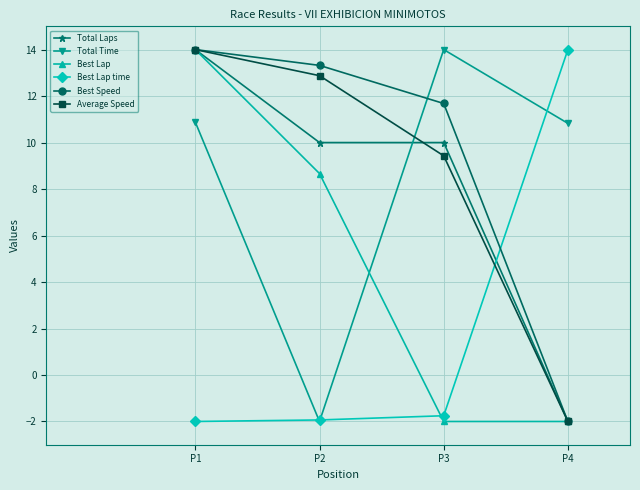

True or false: Total Laps has more than 2 interior local peaks.

False